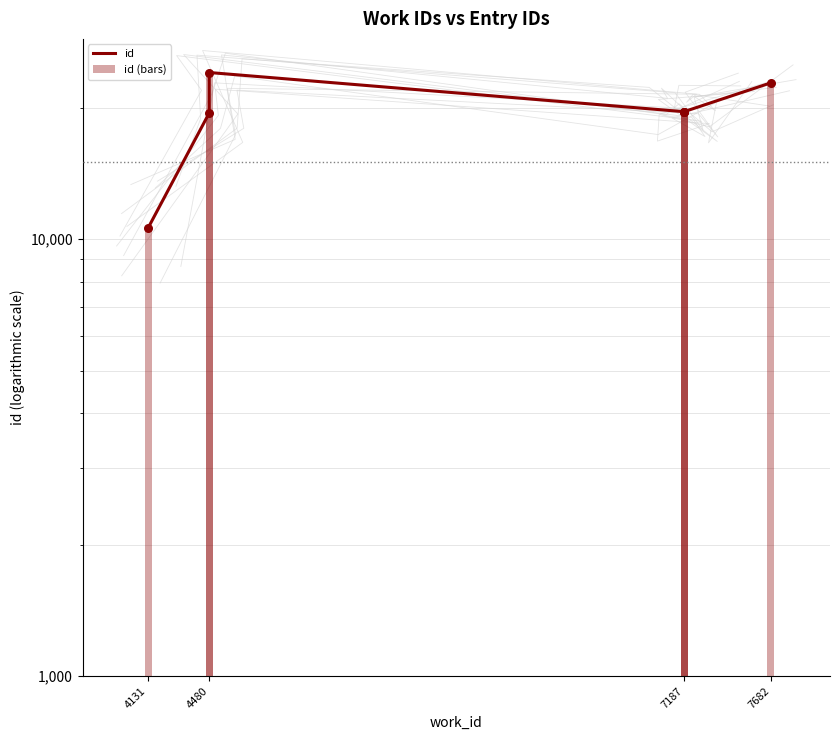

Which series reaches the minimum Y coordinate?

id